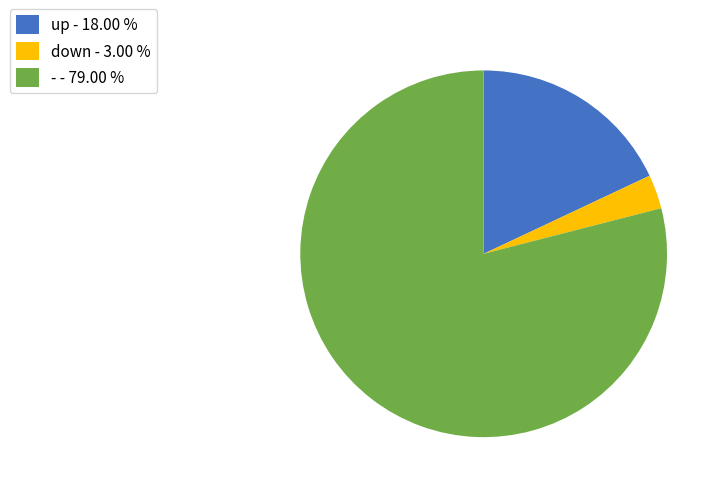

Do up - 18.00 % and - - 79.00 % together represent more than half of the pie?

Yes